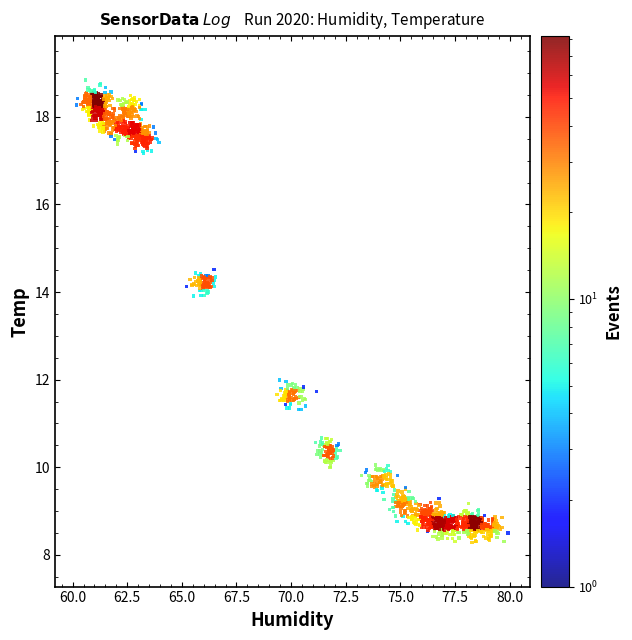

What is the range of X values (max minus min)?

19.7